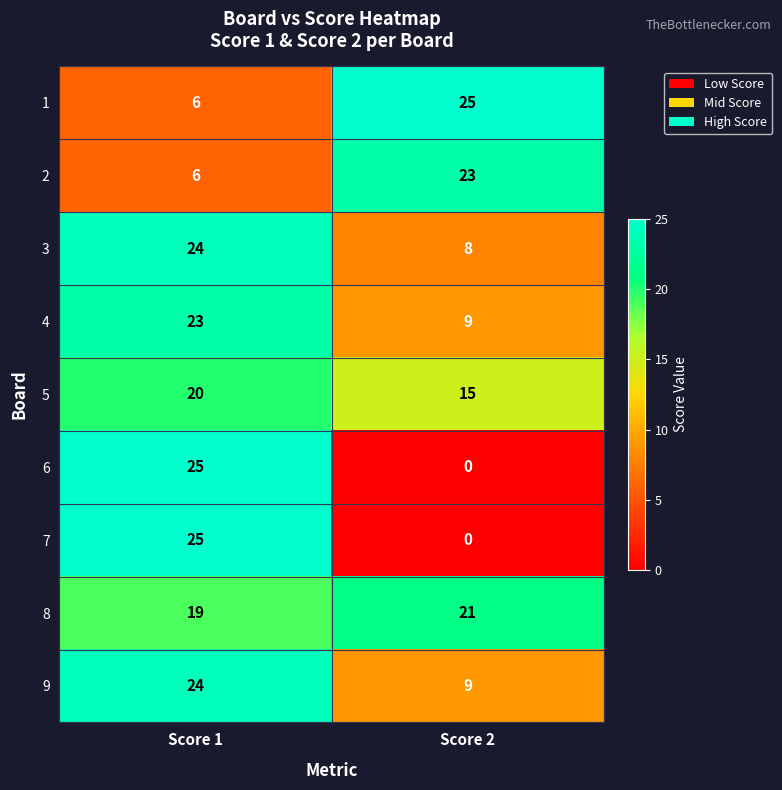

What is the total value across all series at Score 1?

172